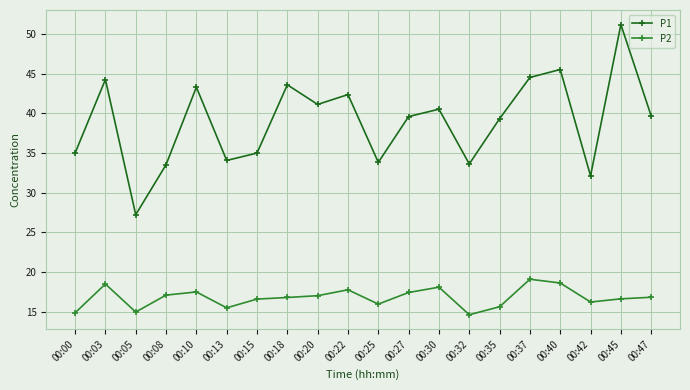

True or false: P1 has more than 2 interior local peaks.

True